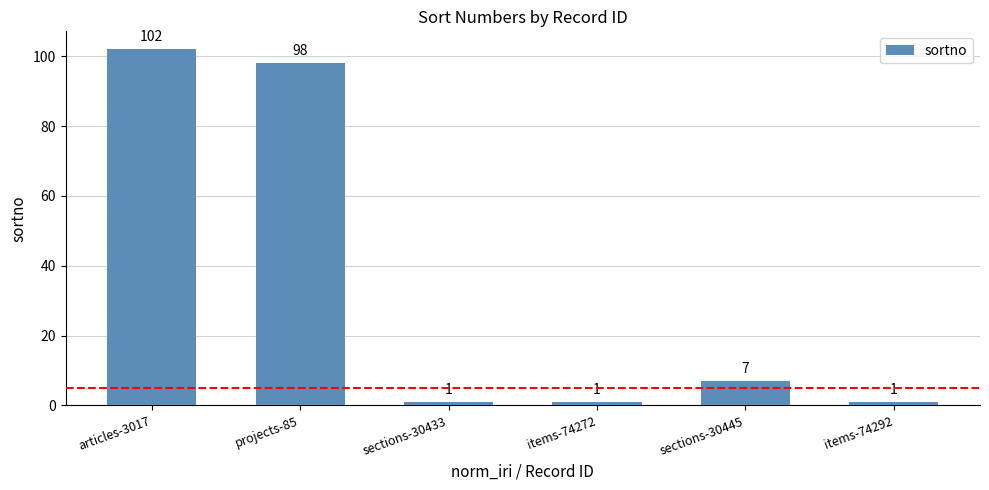

What is the sum of all values?

210